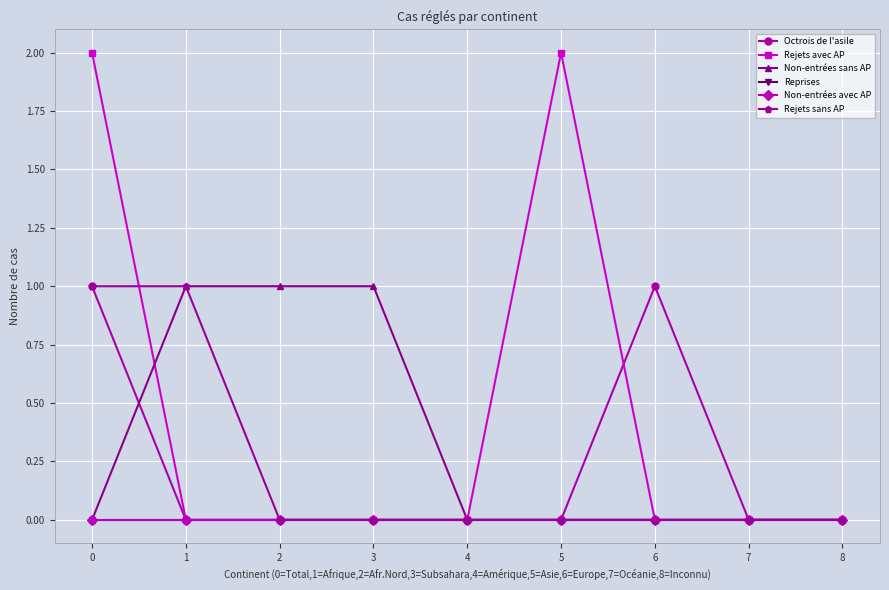

Is this an area chart (filled region under the line)?

No